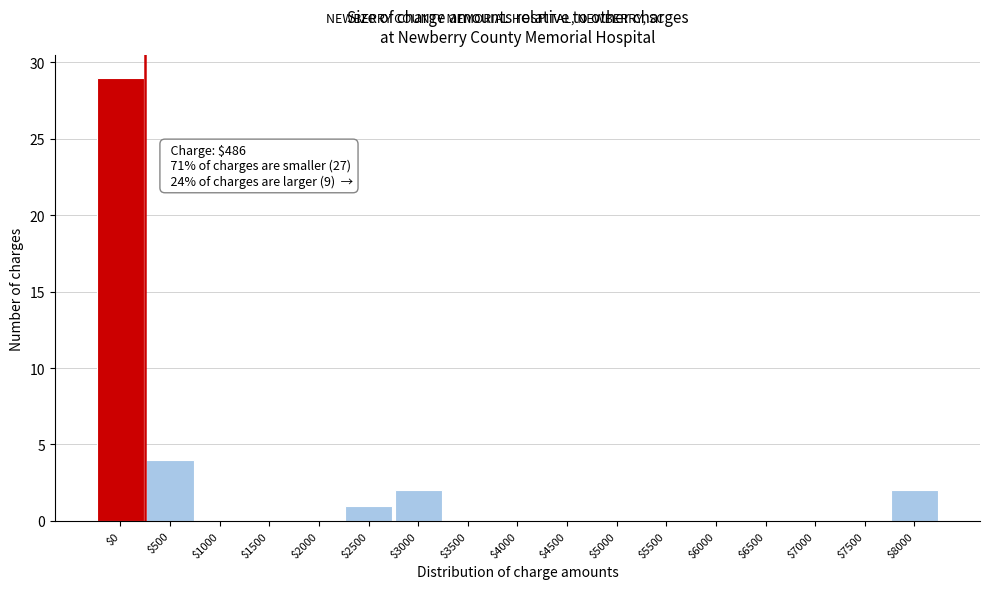

Where is the data nearest to the value 14?

$500